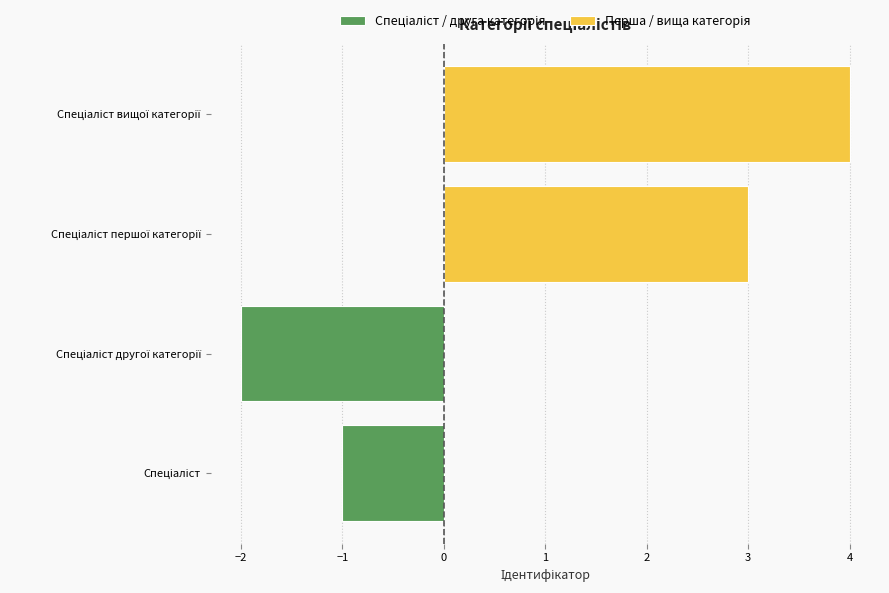

What is the average value of the Перша / вища категорія series?

4